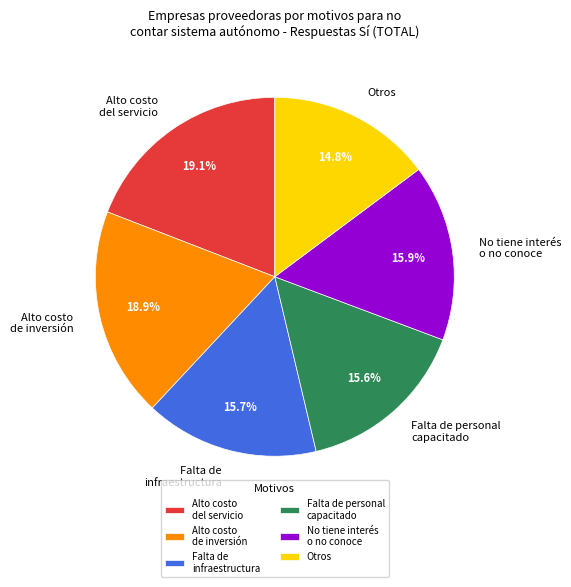

What is the smallest slice in the pie chart?

Otros